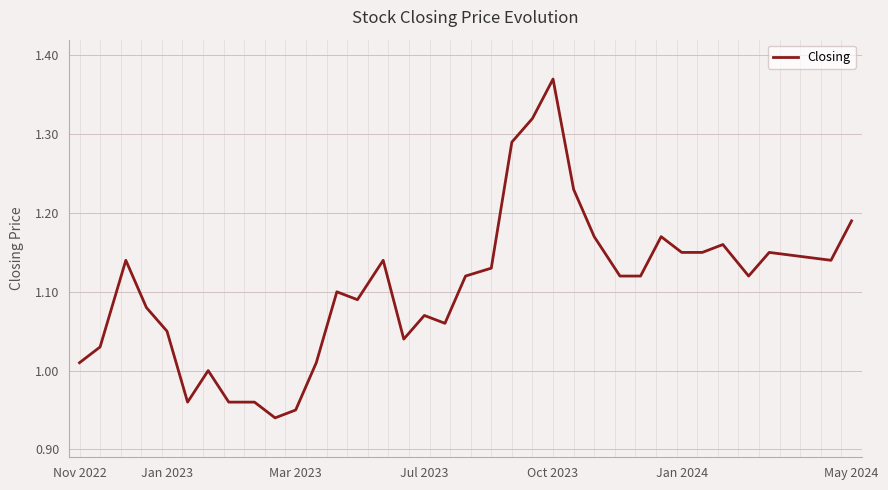

What is the difference between the maximum and minimum values?

0.4